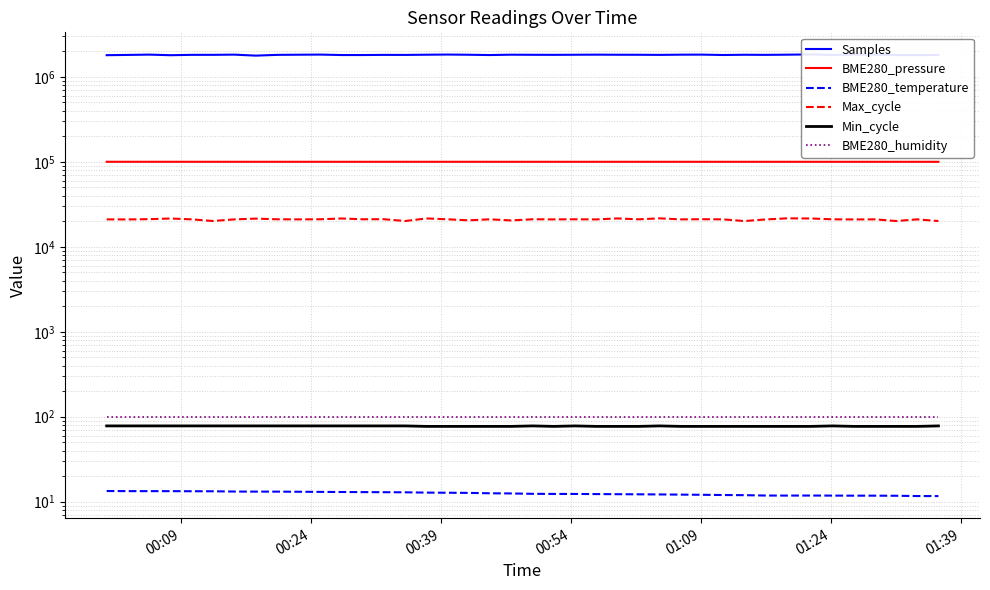

Which series has the largest total across all categories?

Samples